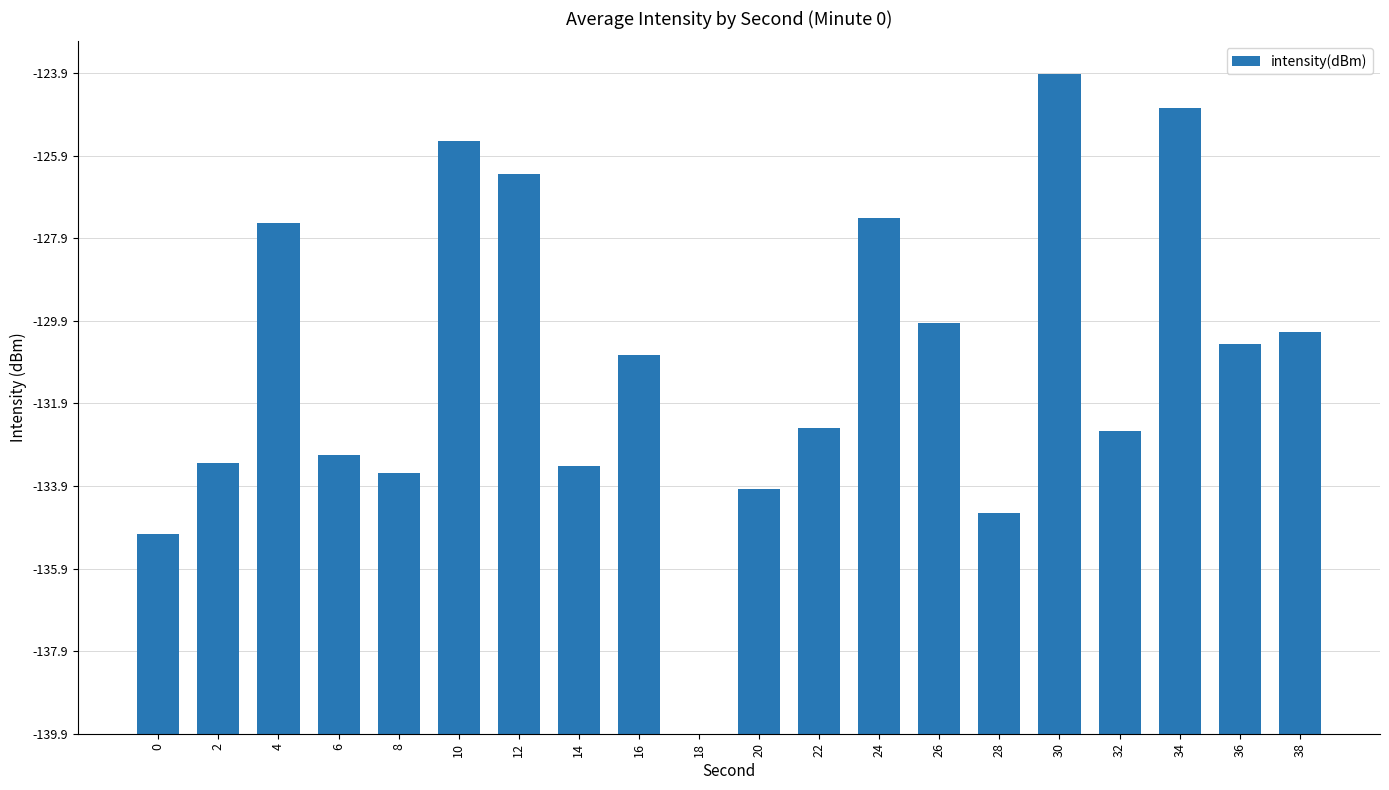

Approximately how many times larger is the value at 6 compared to 22?

0.9